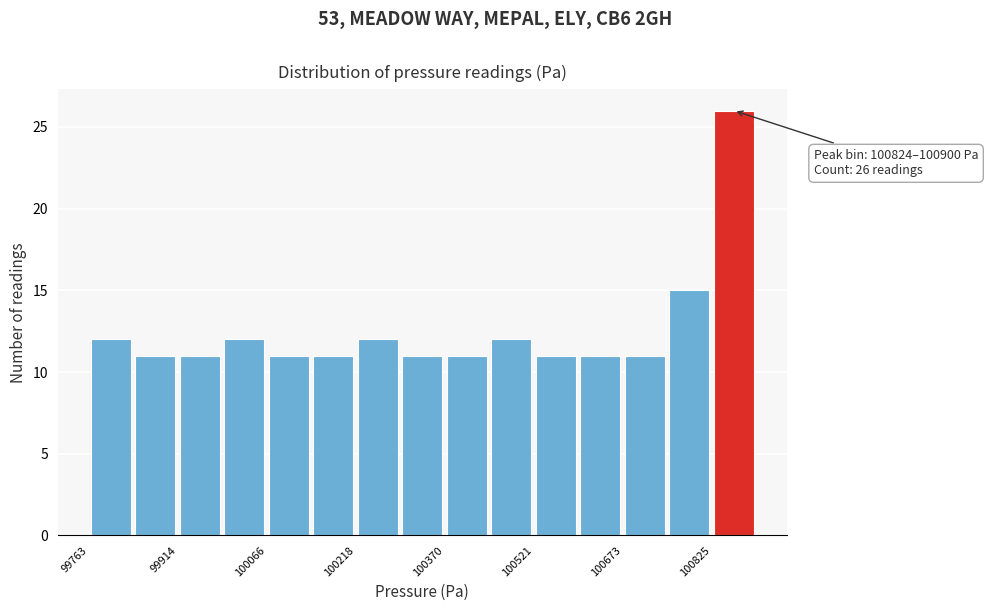

Read against the x-axis, roughly where is the centre of the tallest bar?

100860